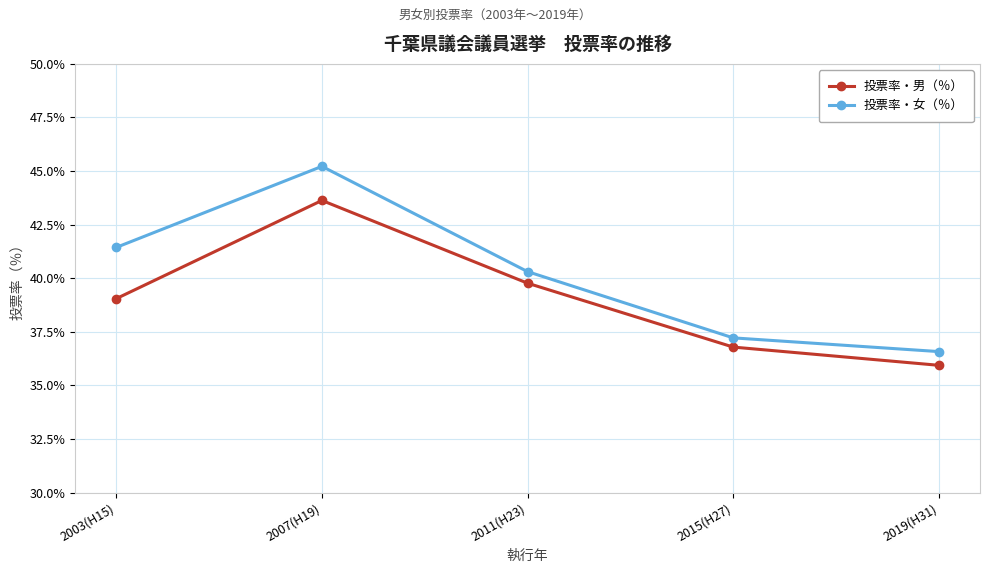

Rank the categories by 投票率・女（％） value from lowest to highest.

2019(H31), 2015(H27), 2011(H23), 2003(H15), 2007(H19)